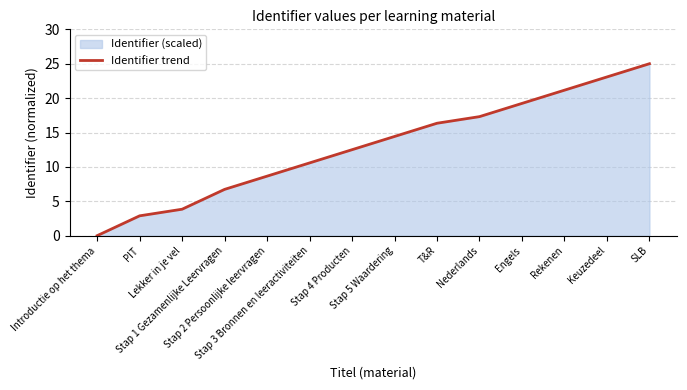

The value at Lekker in je vel is 2.5. True or false?

False